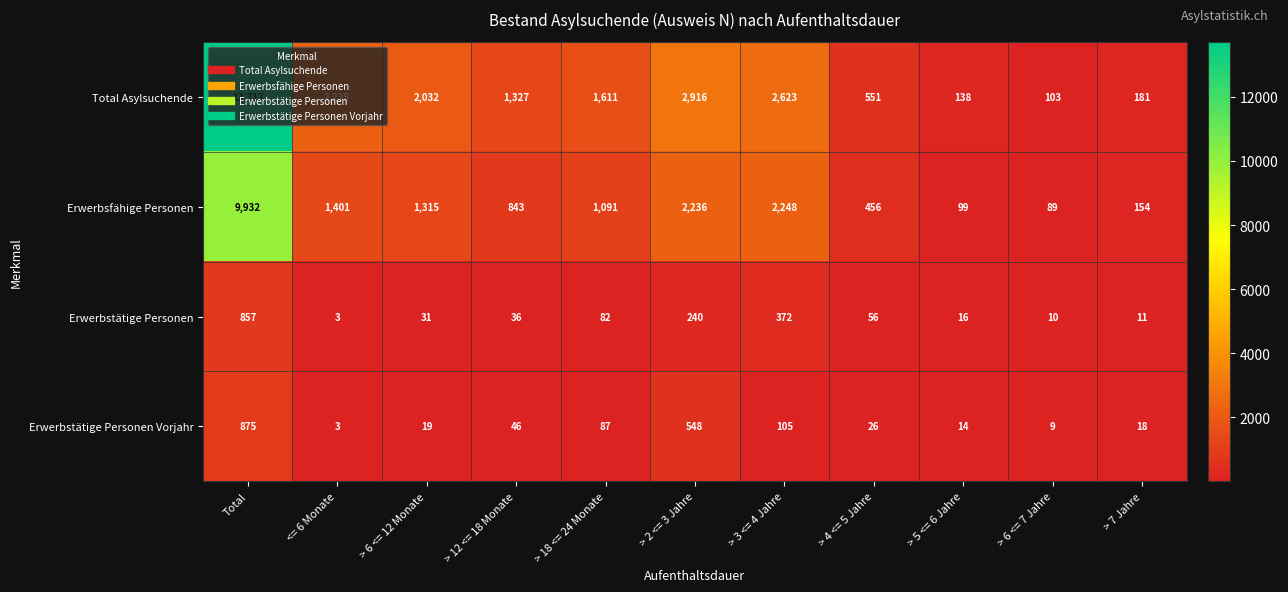

What is the maximum value shown in the chart?

13717